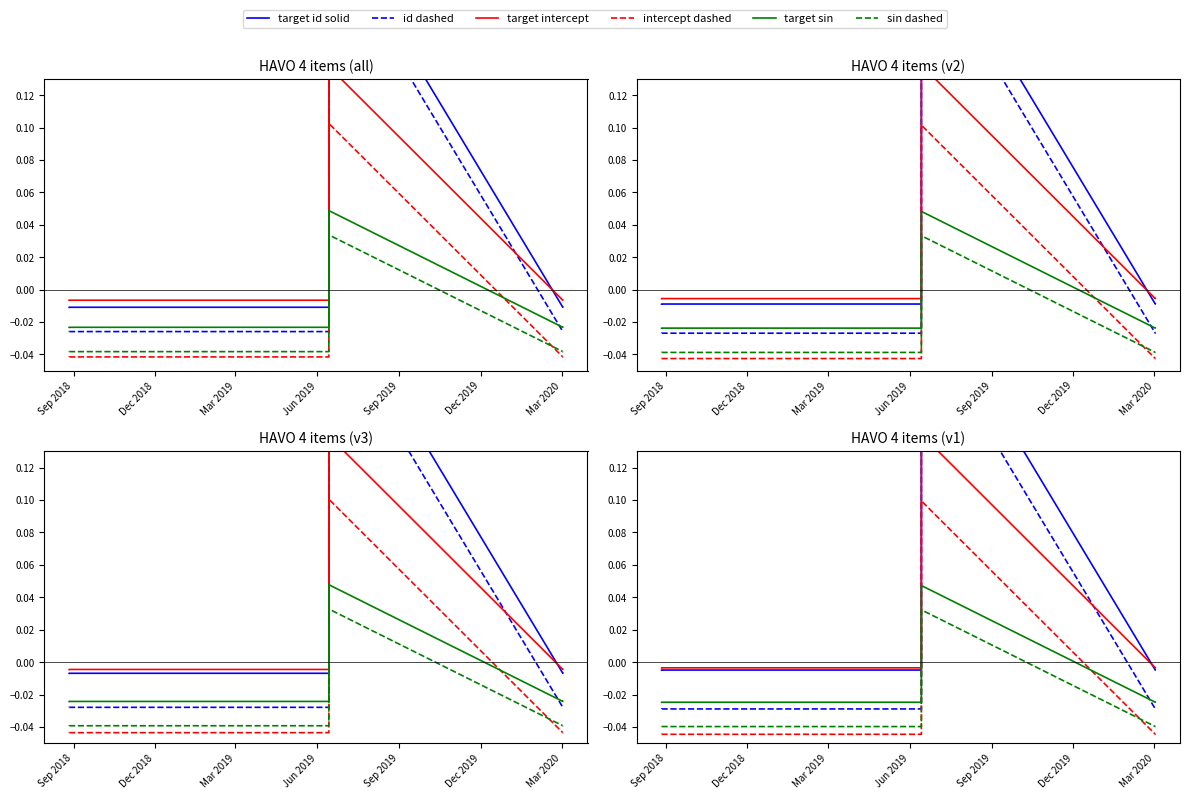

At how many categories does at least one series exceed 0?

1